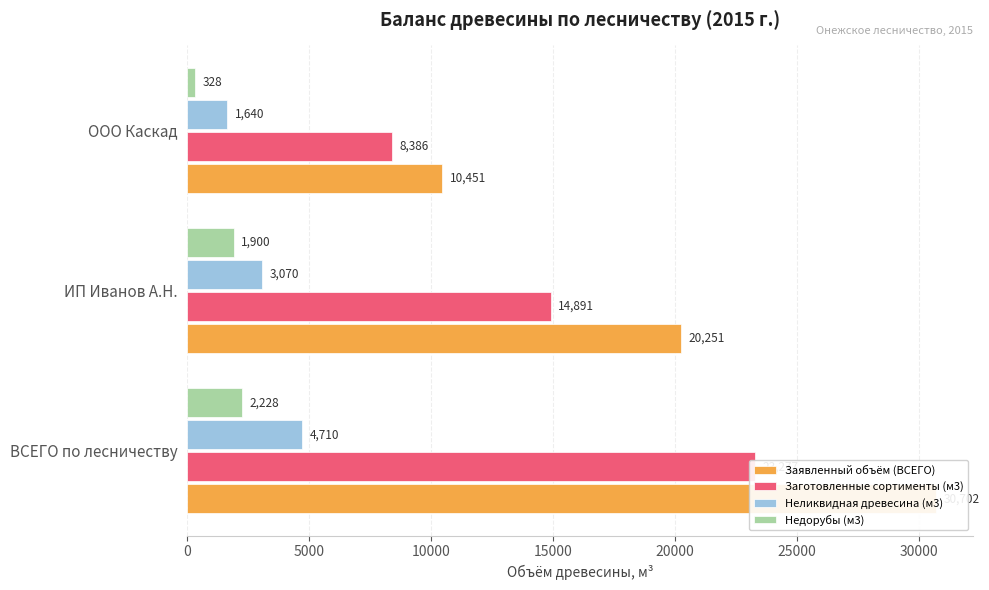

How many bars are there in total?

12